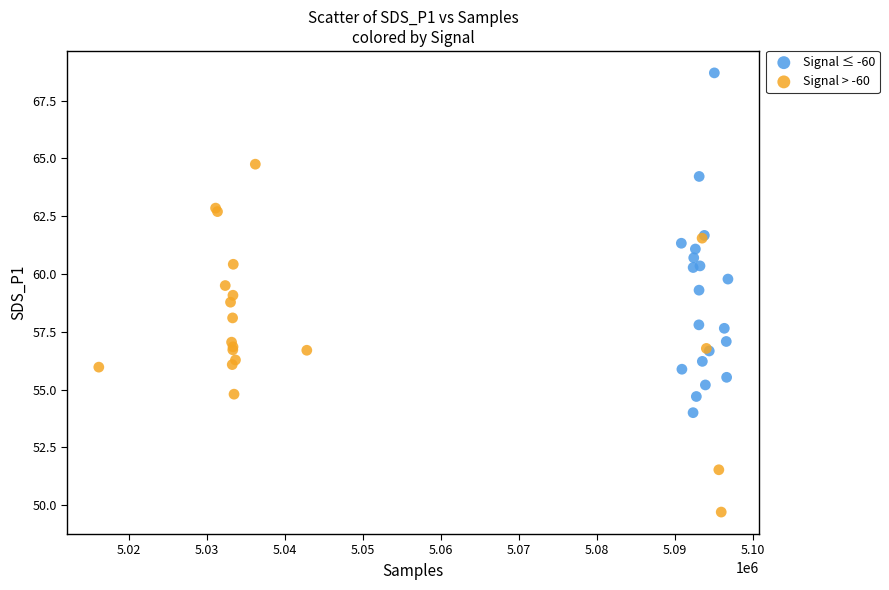

Which series reaches the minimum Y coordinate?

Signal > -60